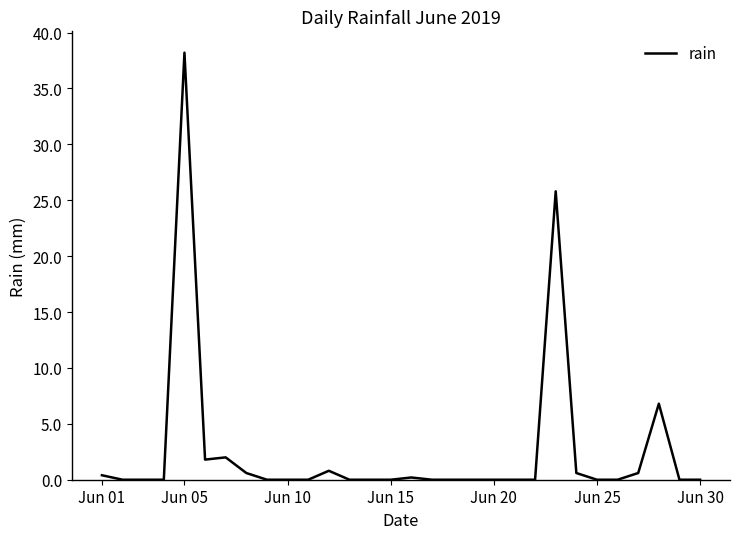

Does the chart display data point markers on the line(s)?

No